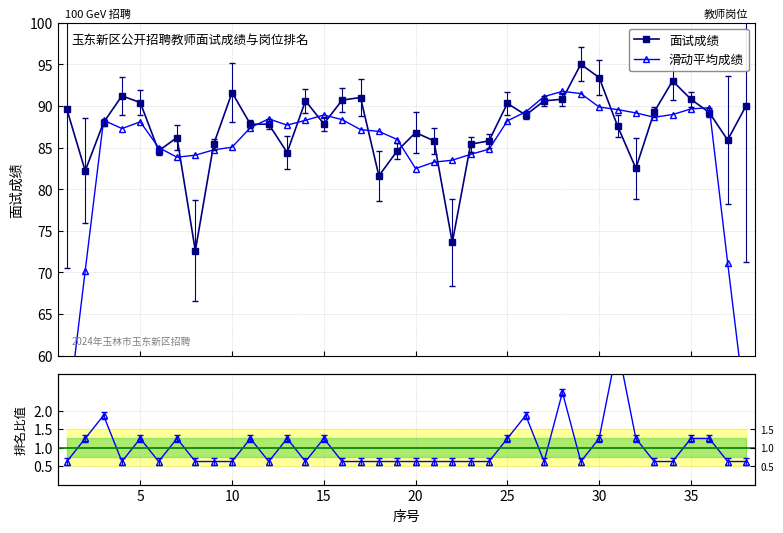

How many data points in 滑动平均成绩 are above 87?

22